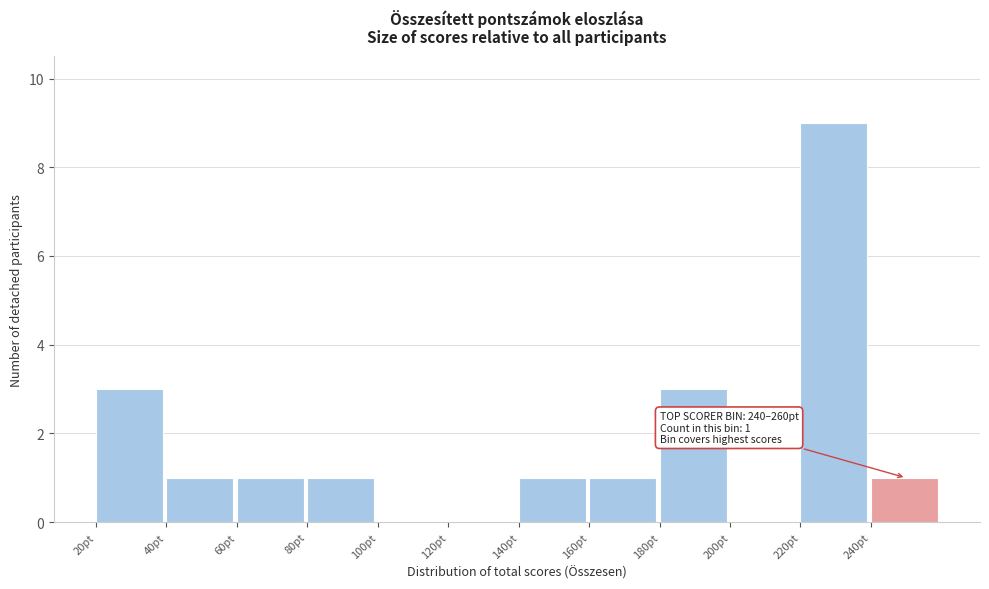

Which range on the x-axis has the tallest bar?

220 to 240